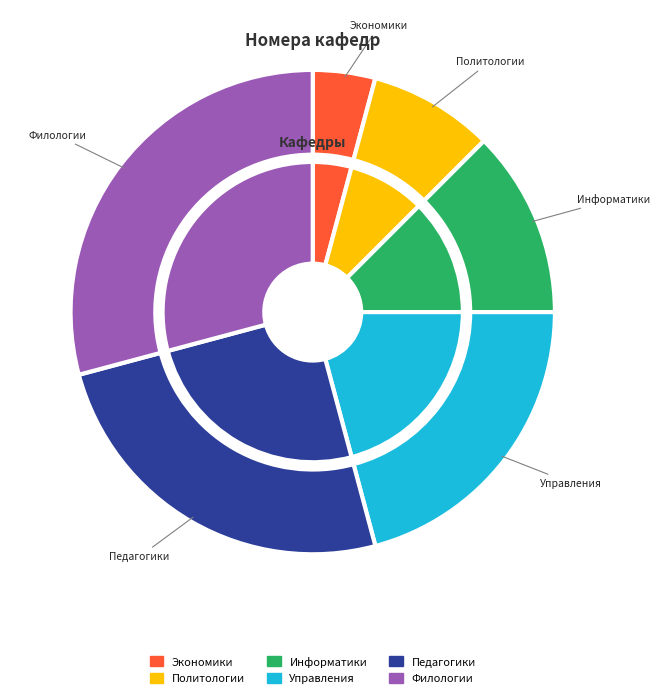

Does any single category account for the majority?

No